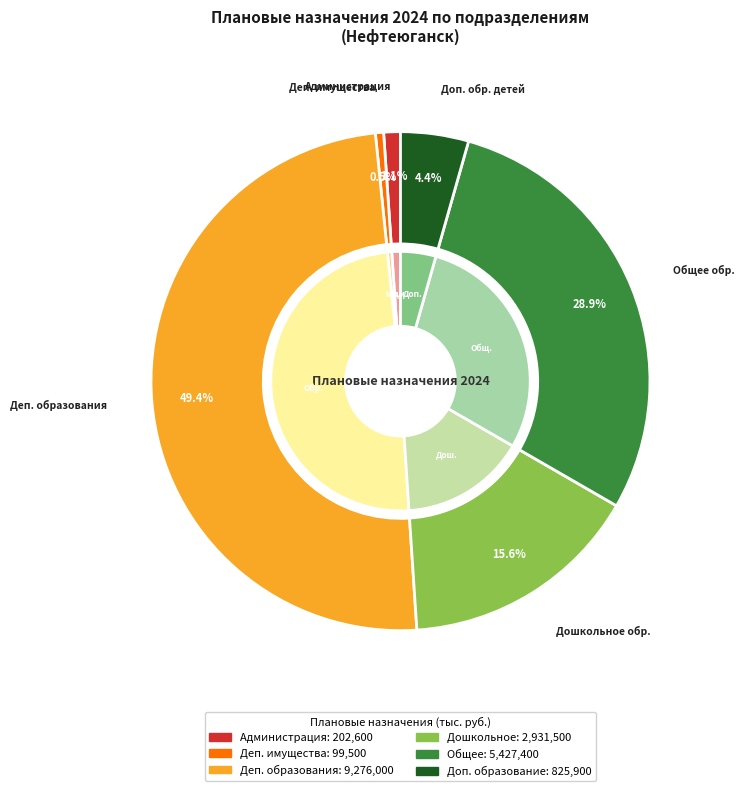

What percentage is the ДЕПАРТАМЕНТ МУНИЦИПАЛЬНОГО ИМУЩЕСТВА slice, to the nearest percent?

1%